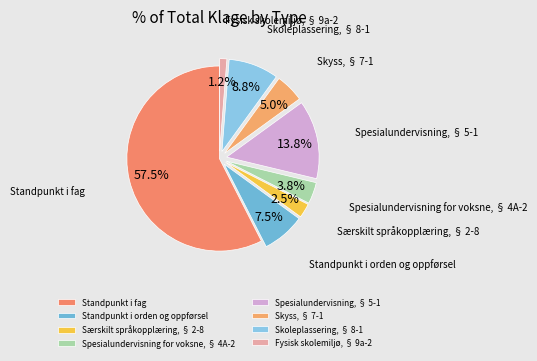

To the nearest percent, what is the difference between the largest and smallest slice percentages?

56%